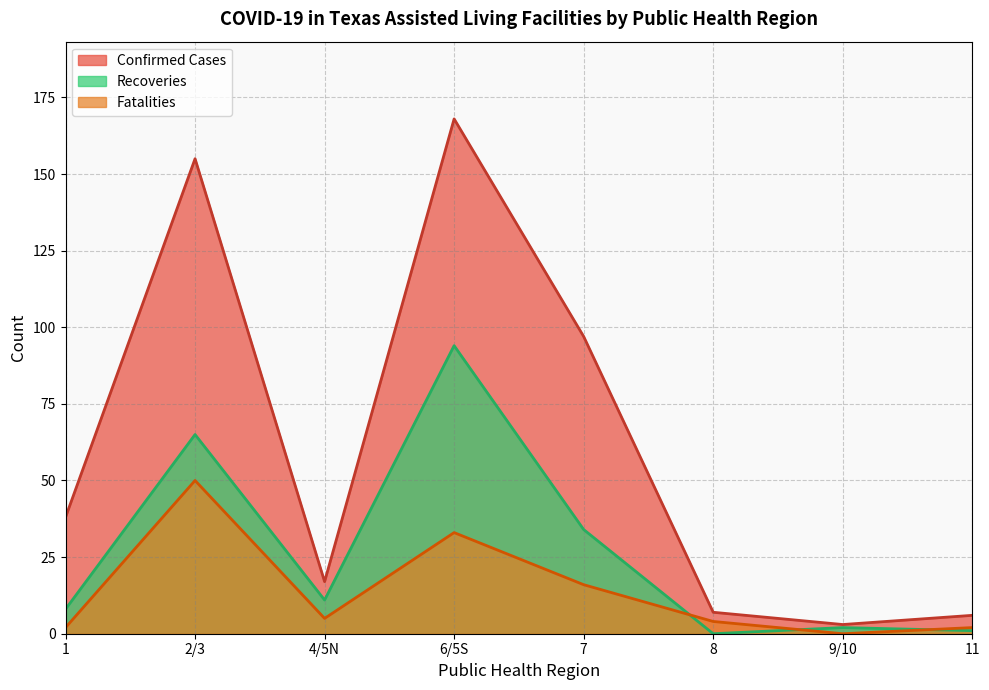

What is the label of the 1st point from the left?

1